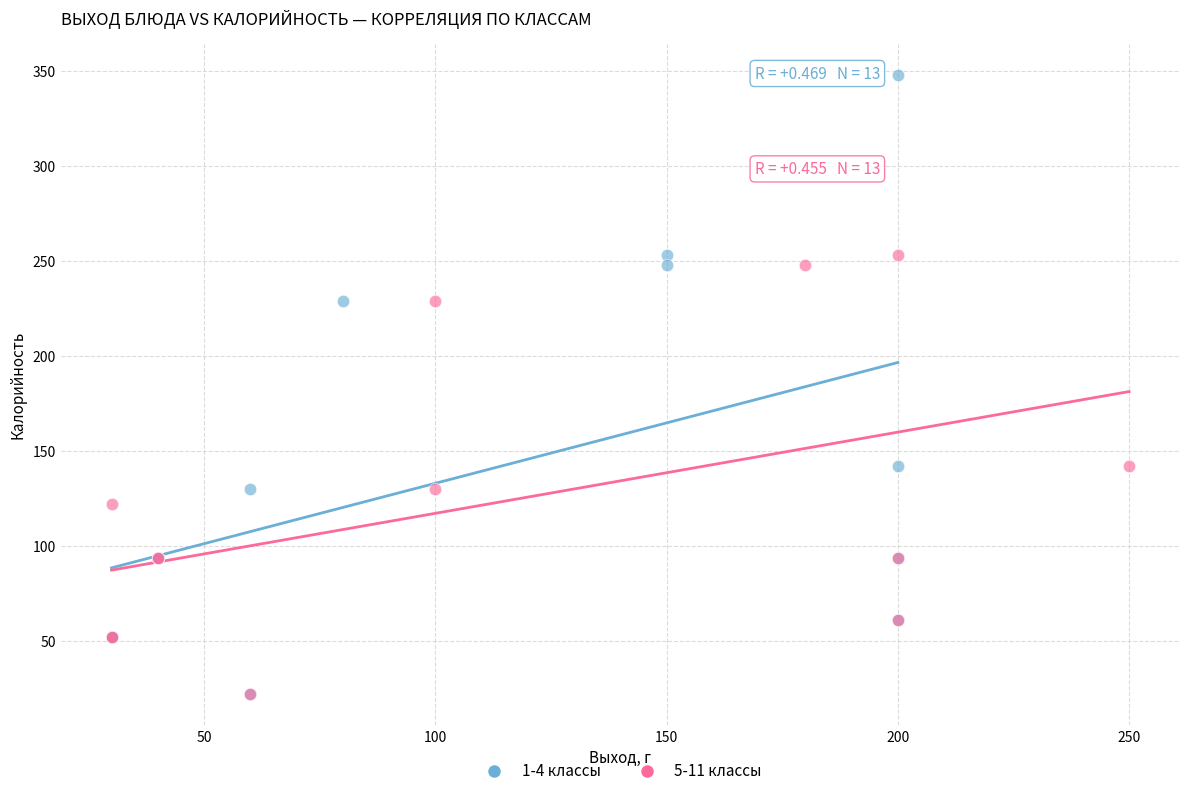

Which series contains the highest Y value?

1-4 классы